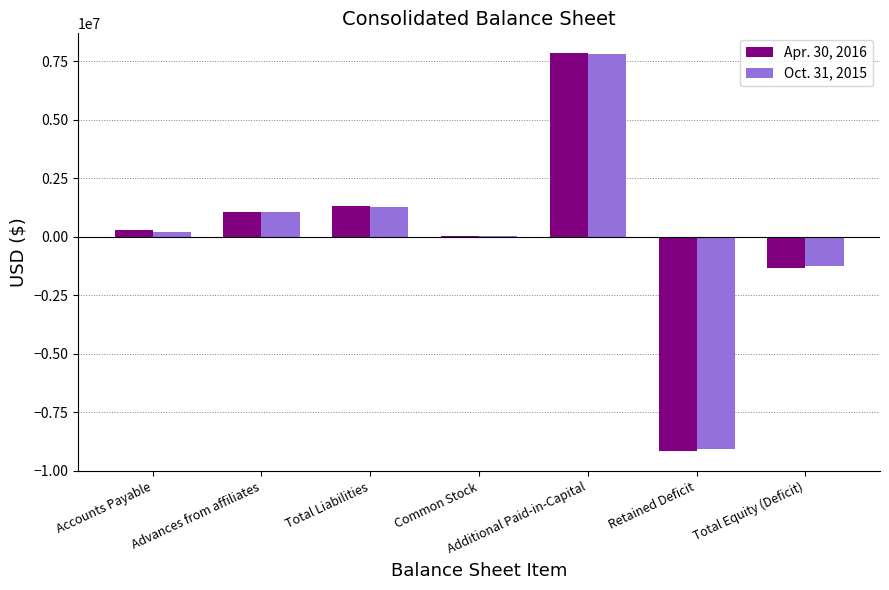

How many data points does each series have?

7